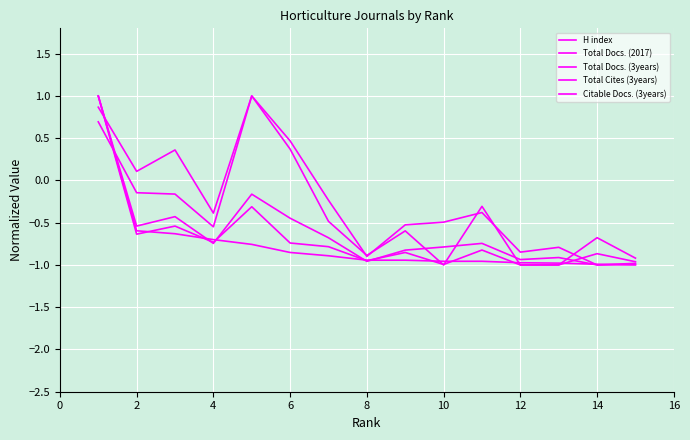

What is the greatest value displayed?

1.0